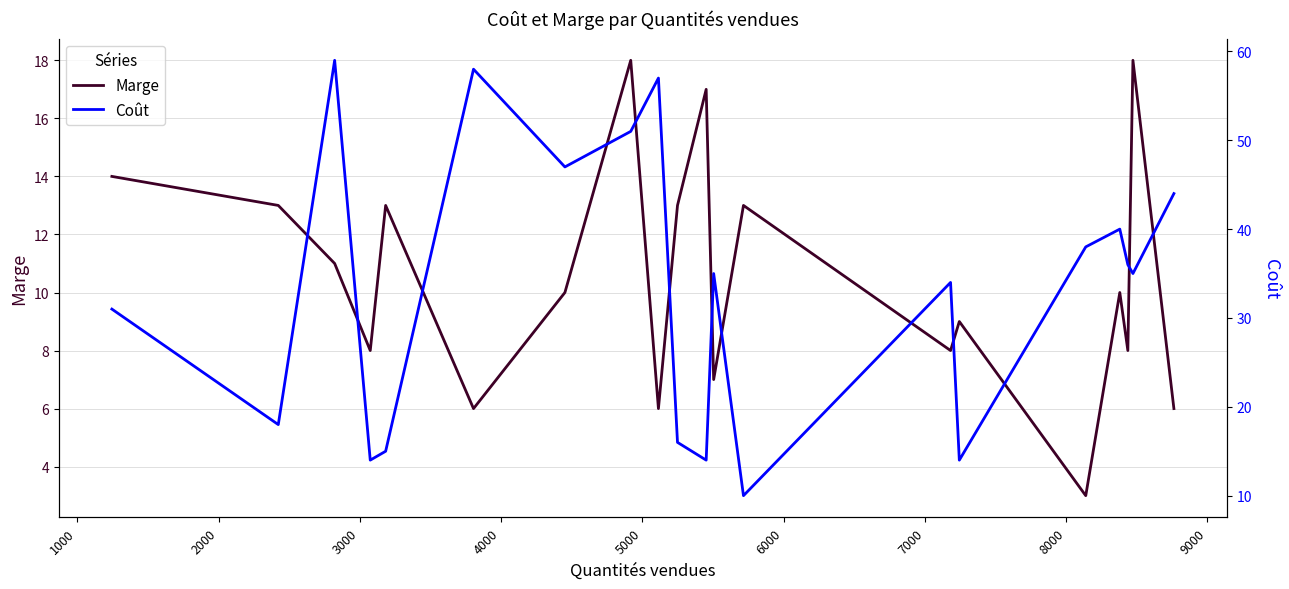

List the series in order of their overall mean, lowest first.

Marge, Coût